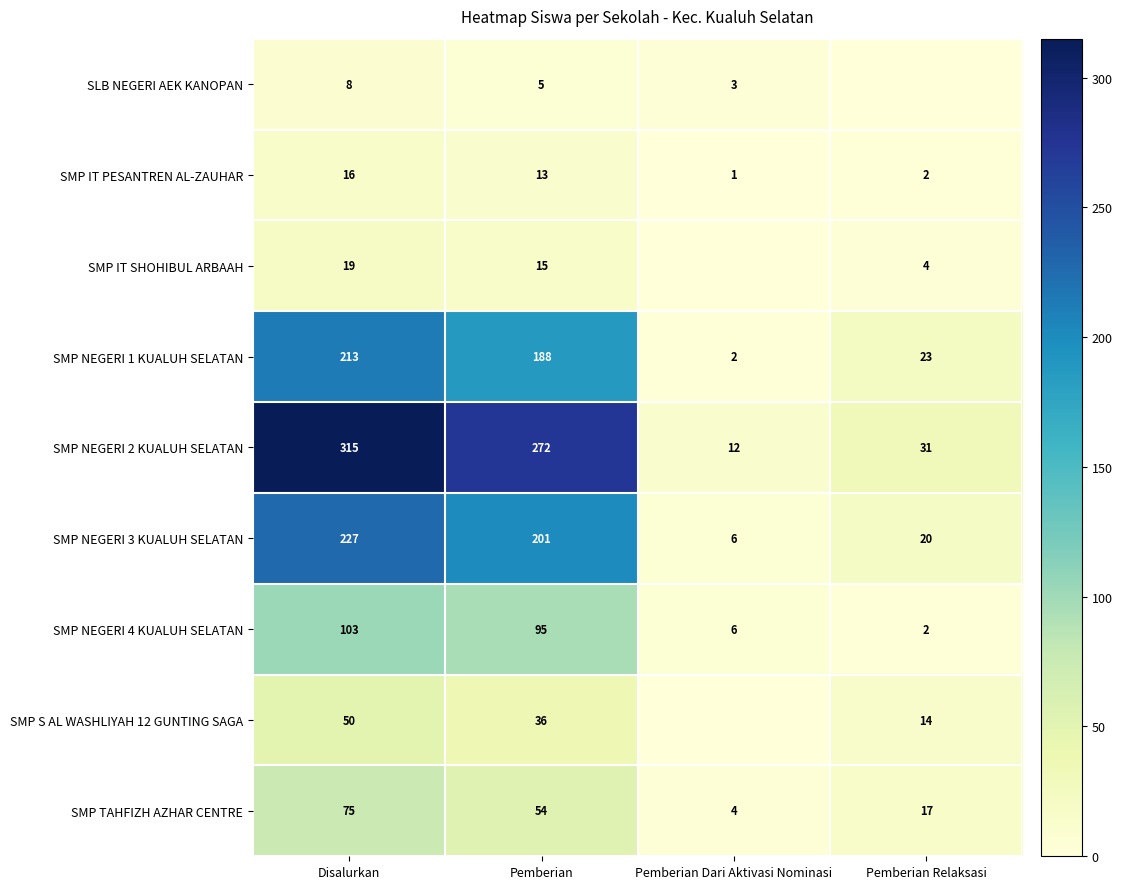

What is the sum of all SMP NEGERI 4 KUALUH SELATAN values?

206